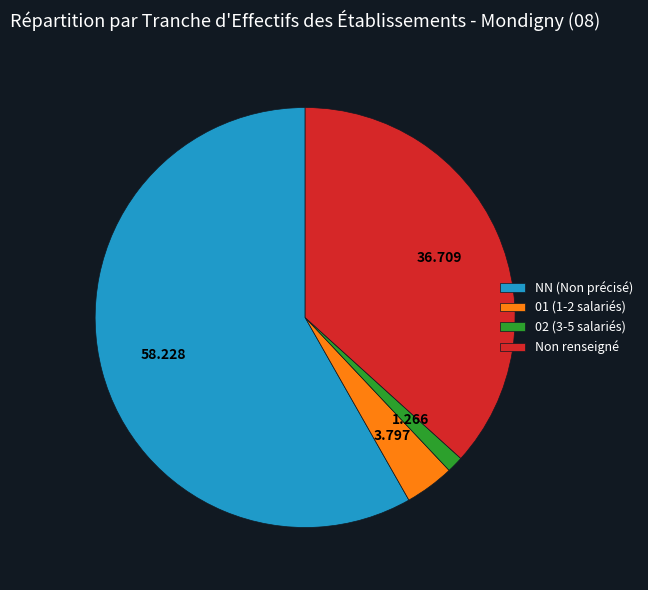

Combined, do 02 (3-5 salariés) and Non renseigné account for over 50%?

No